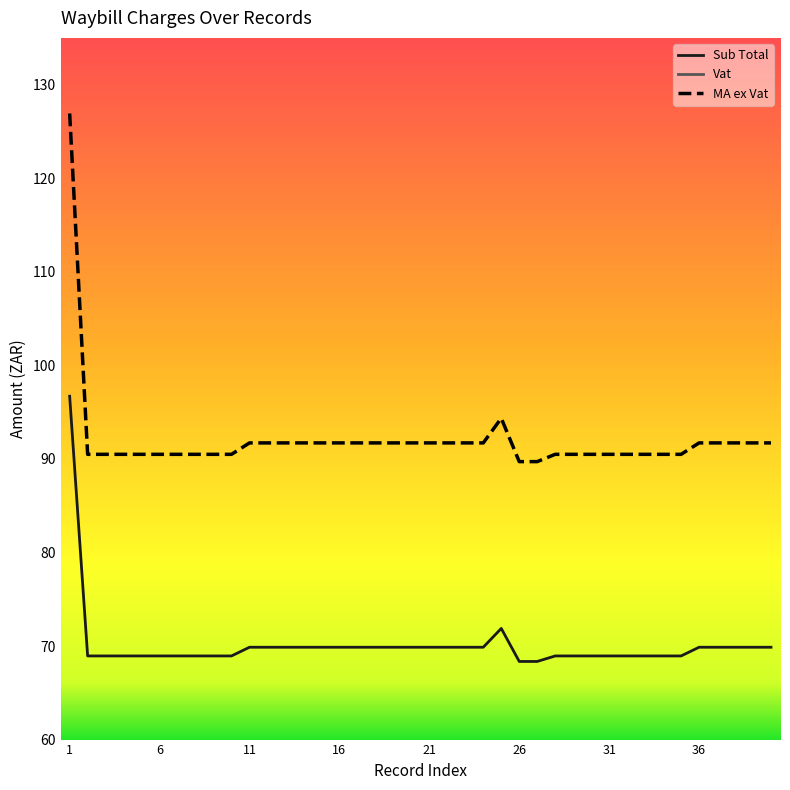

The Vat series shows 15.5 at 17. True or false?

False